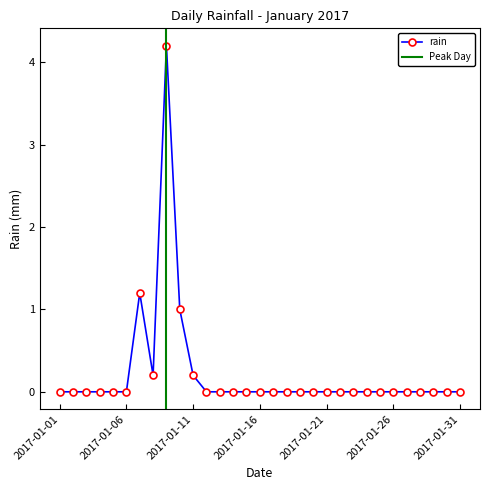

True or false: there are more than 0 points higher than both neighbors.

True